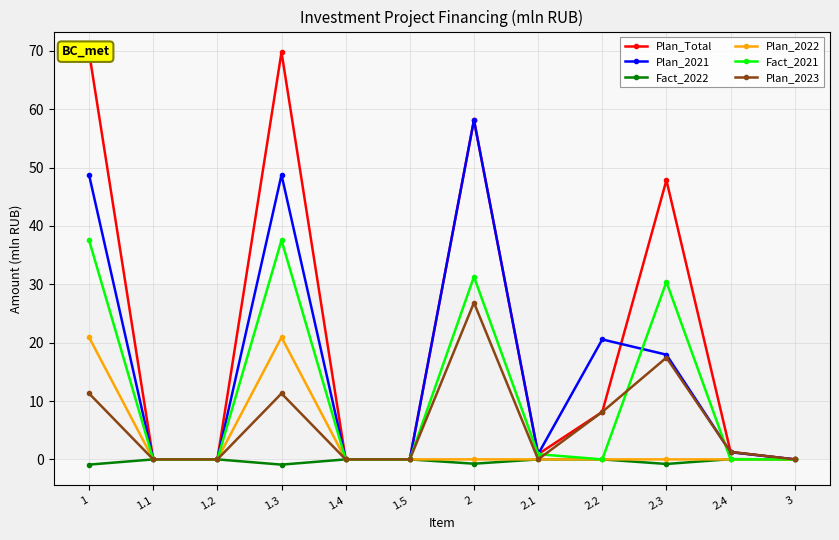

How many lines are shown in the chart?

6